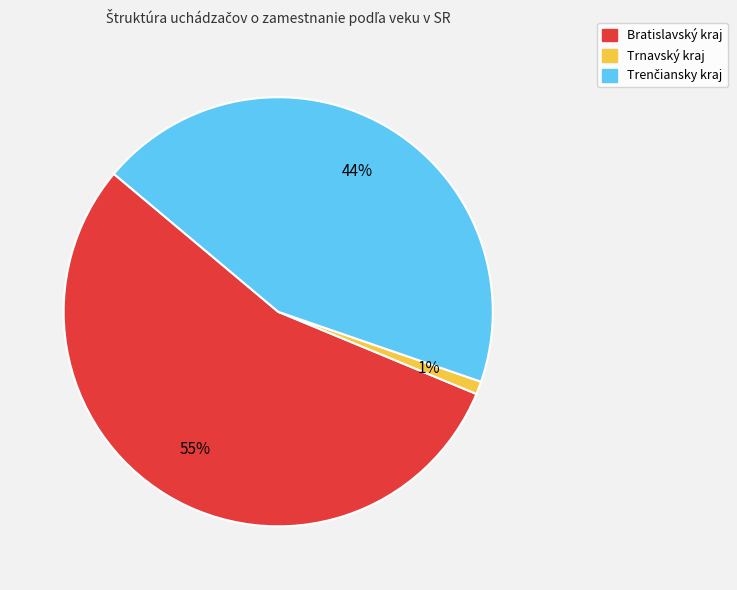

To the nearest percent, what is the combined percentage of Bratislavský kraj and Trnavský kraj?

56%